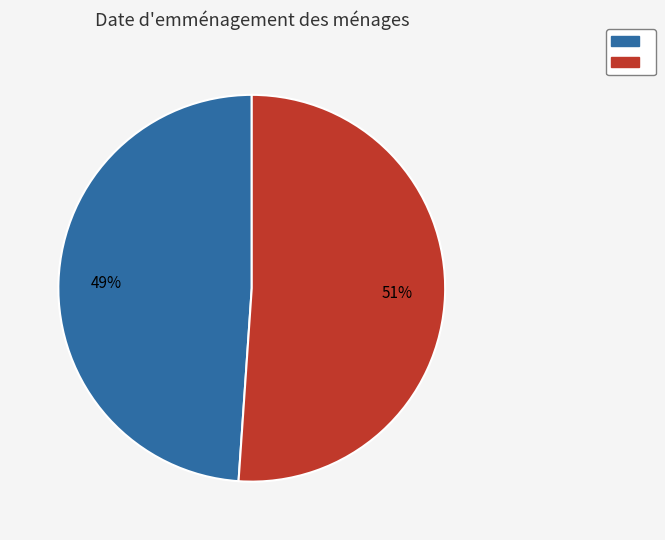

To the nearest percent, what is the average slice percentage?

50%